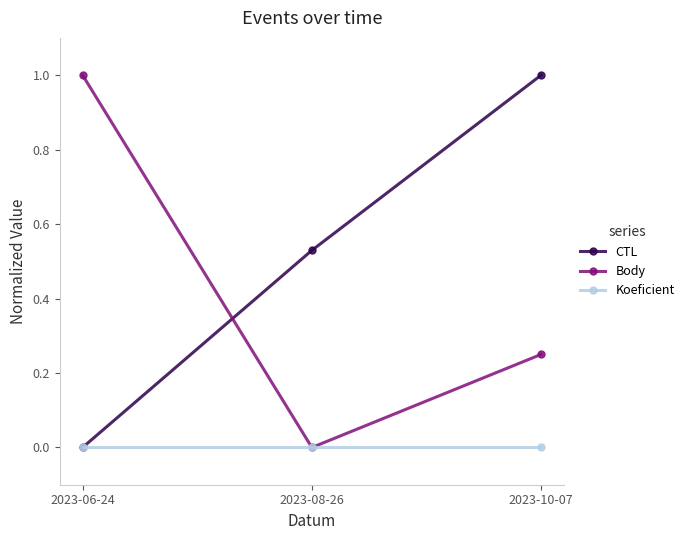

Is it true that Body equals 1.0 at 2023-06-24?

True